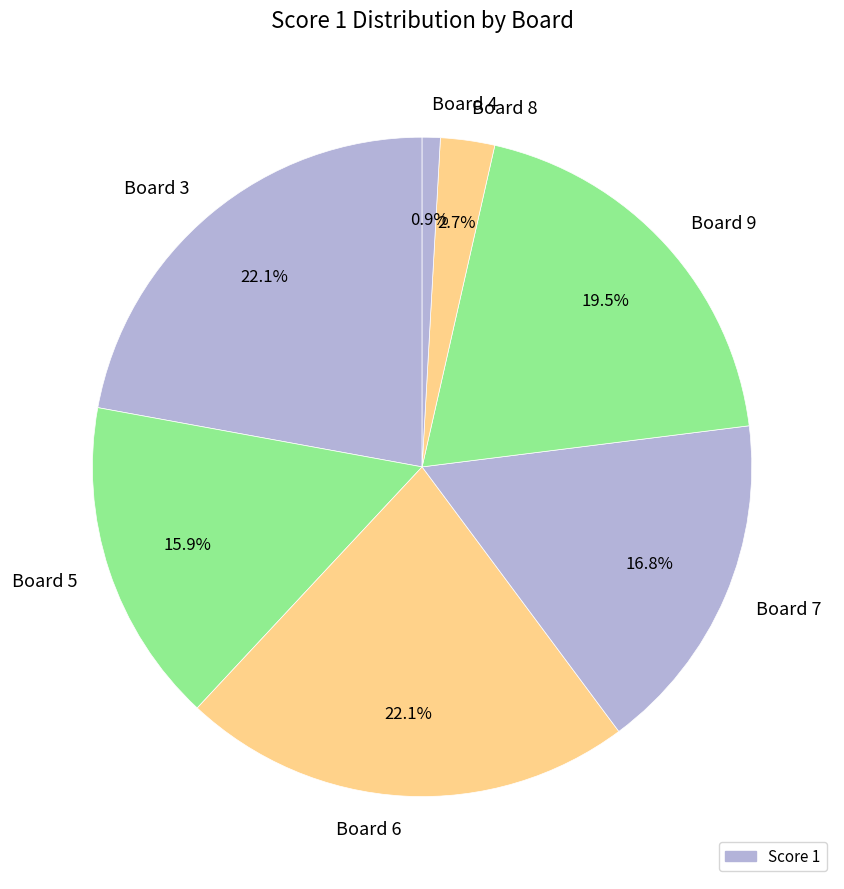

Which has a higher value, Board 5 or Board 4?

Board 5